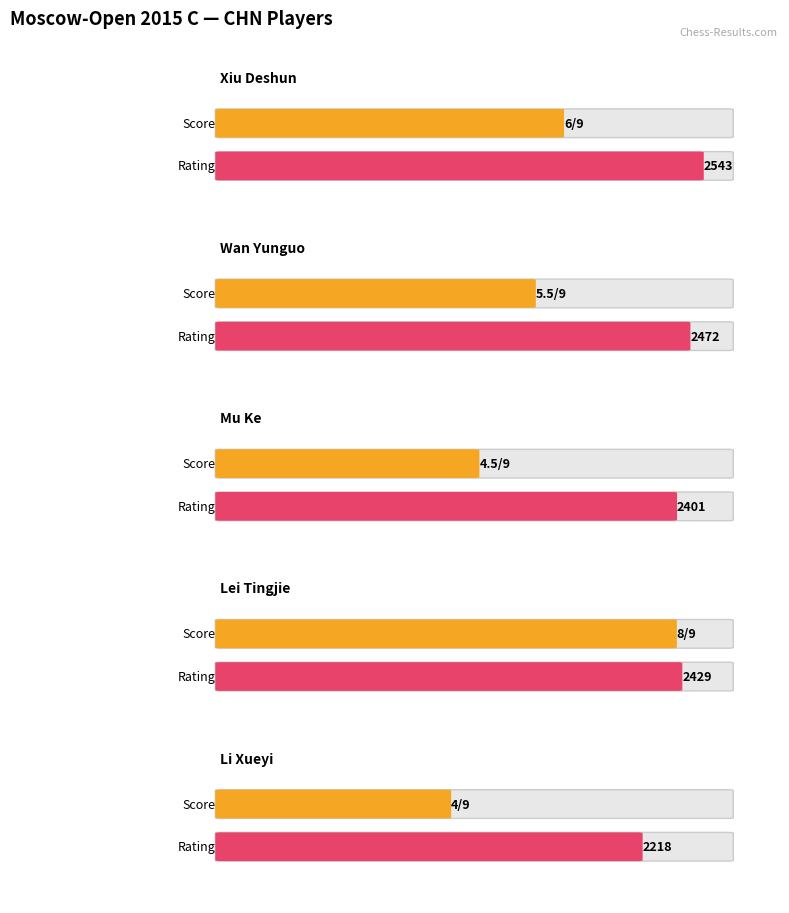

What position from the left is Lei Tingjie?

4